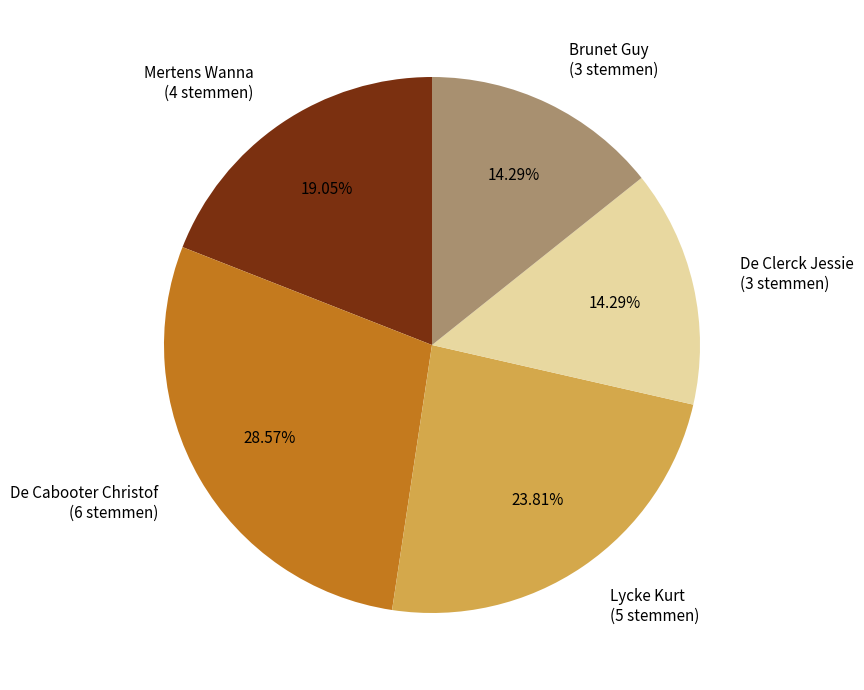

To the nearest percent, what is the difference between the Mertens Wanna and Brunet Guy slice percentages?

5%